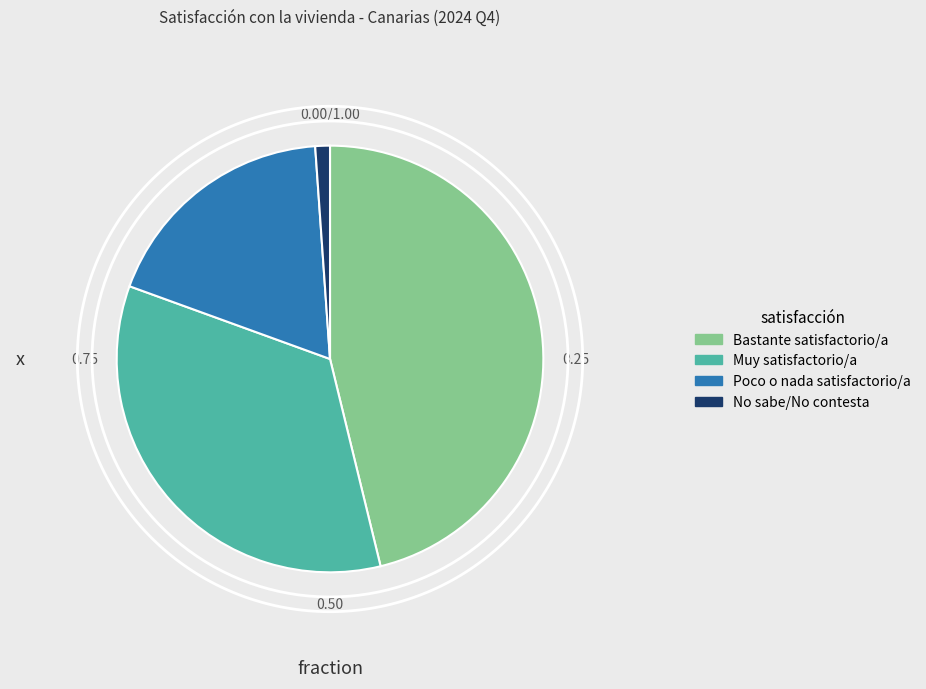

Rank the categories by value from lowest to highest.

No sabe/No contesta, Poco o nada satisfactorio/a, Muy satisfactorio/a, Bastante satisfactorio/a